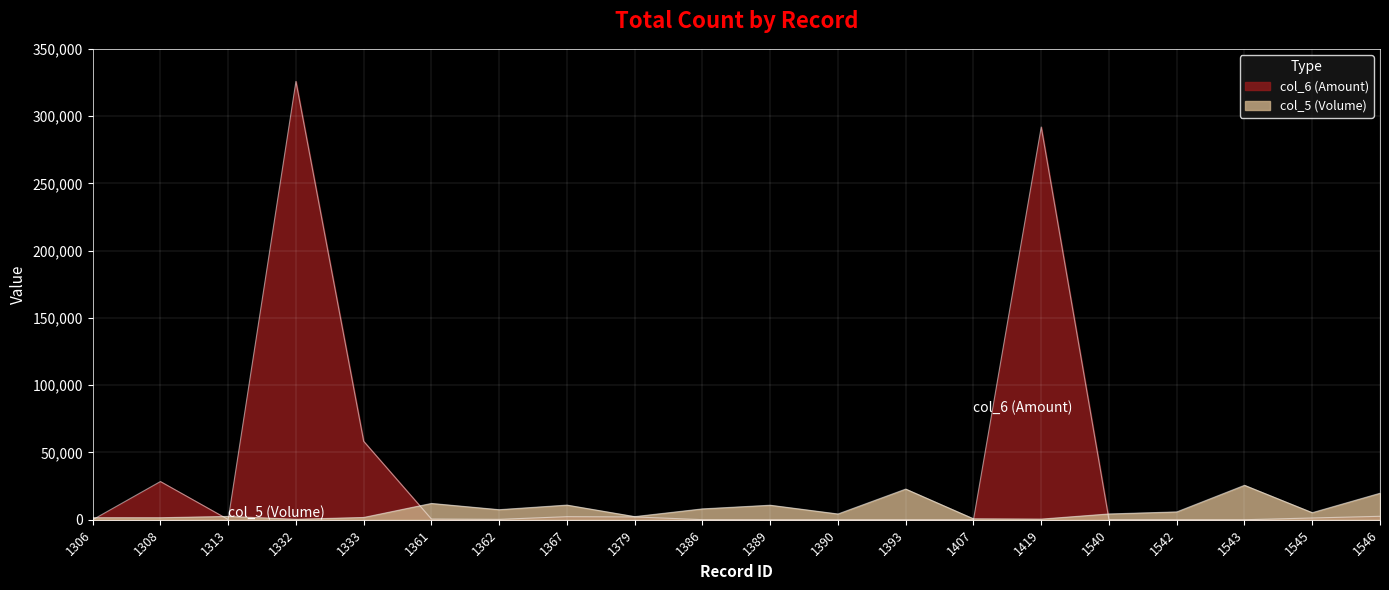

How many lines are shown in the chart?

2